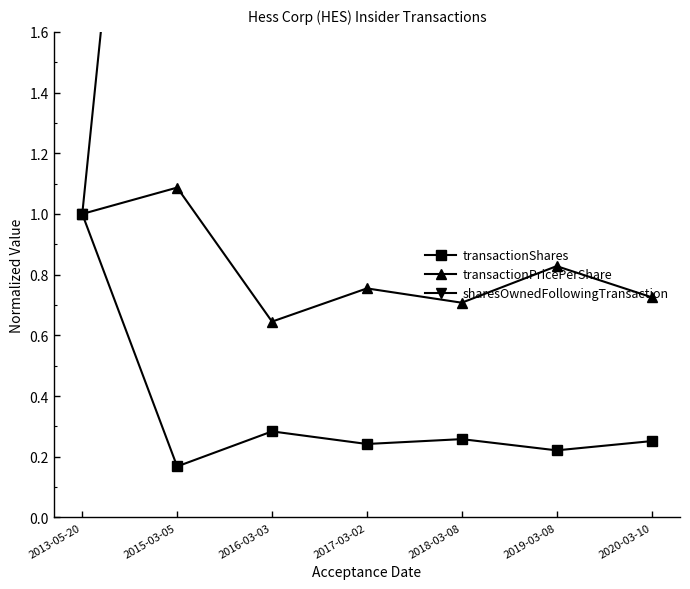

In transactionPricePerShare, how many points are lower than both neighbors (excluding endpoints)?

2